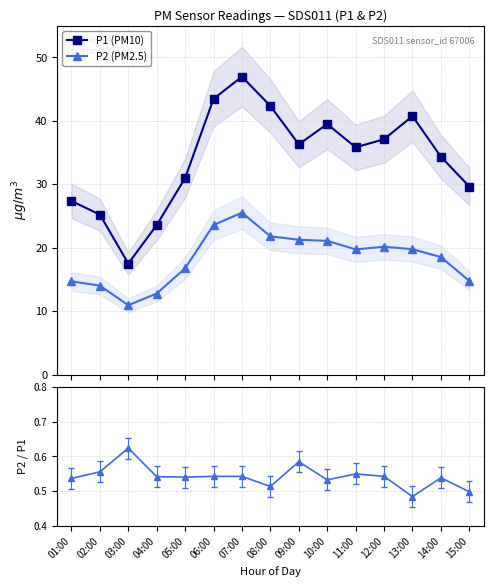

What is the total value across all series at 14:00?

53.4